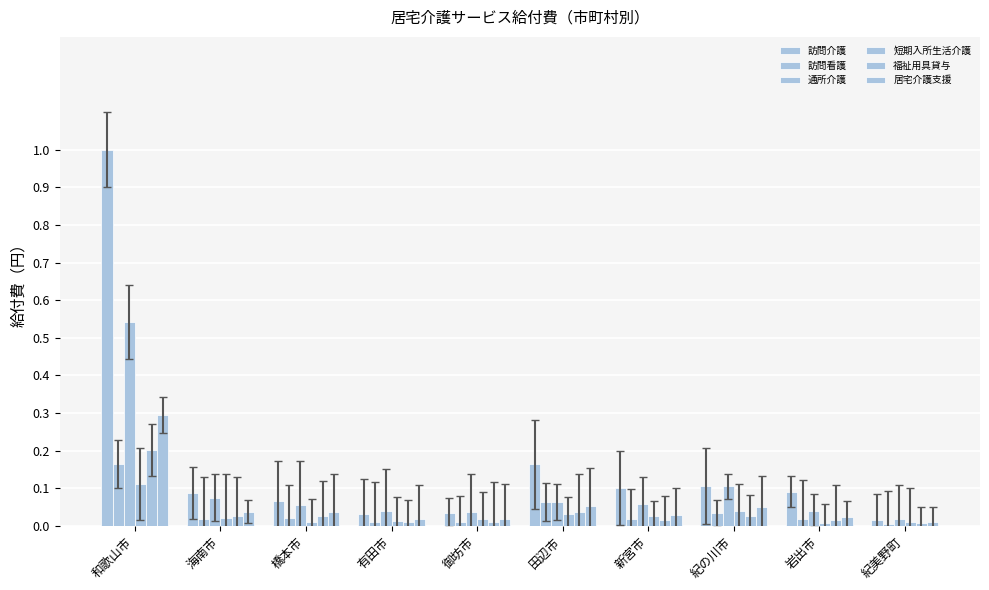

What is the label of the 10th bar from the left?

紀美野町